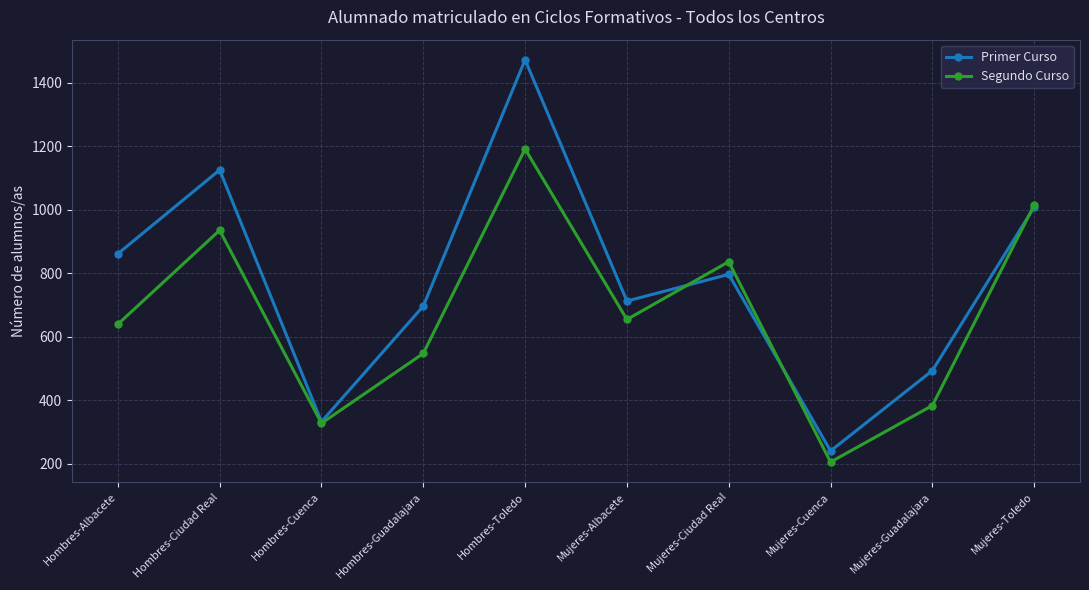

Reading right to left, extract all data points from this chart.

Primer Curso: 1009	494	241	797	713	1473	697	333	1126	862
Segundo Curso: 1015	384	206	837	655	1192	548	328	936	640